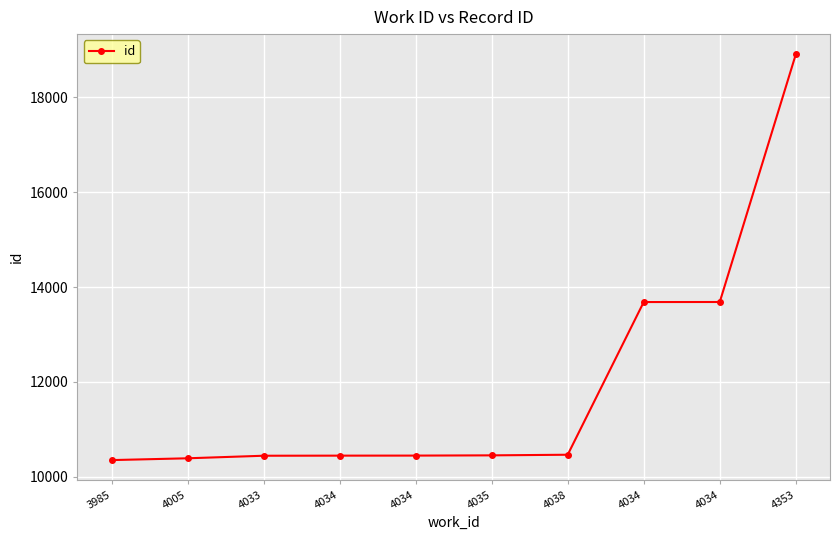

What is the change in value from 3985 to 4005?

+38